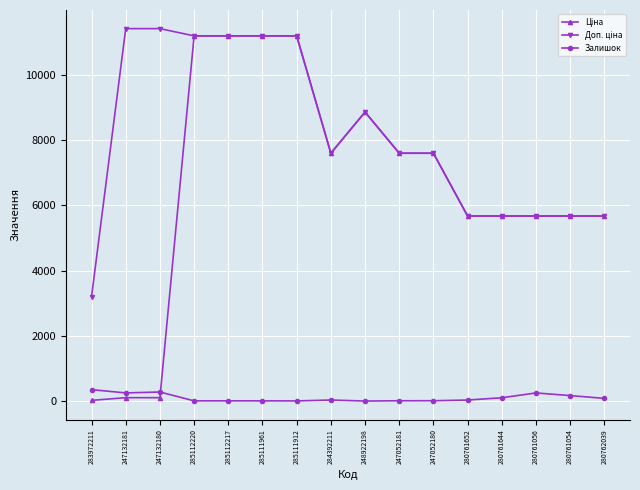

True or false: Залишок has a value of 288.0 at 247132180.

True